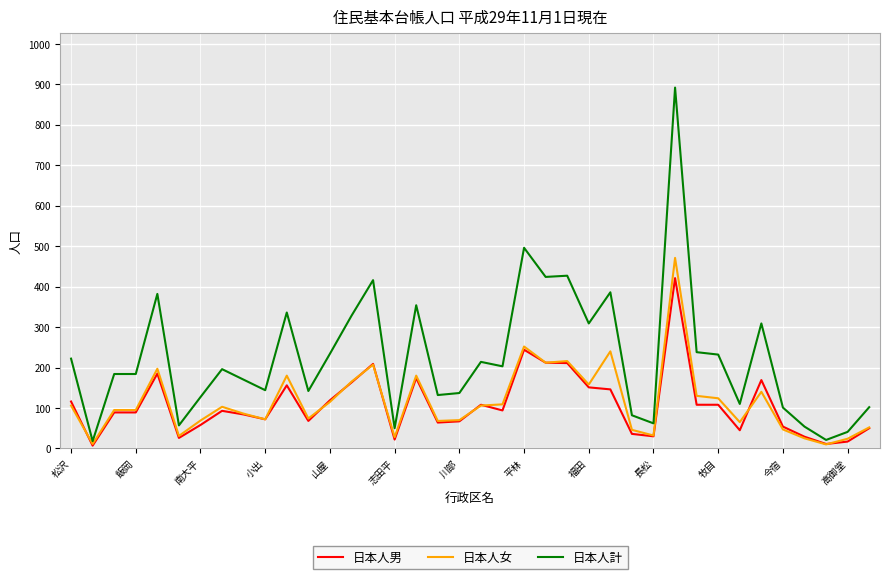

At how many categories does at least one series exceed 393?

5